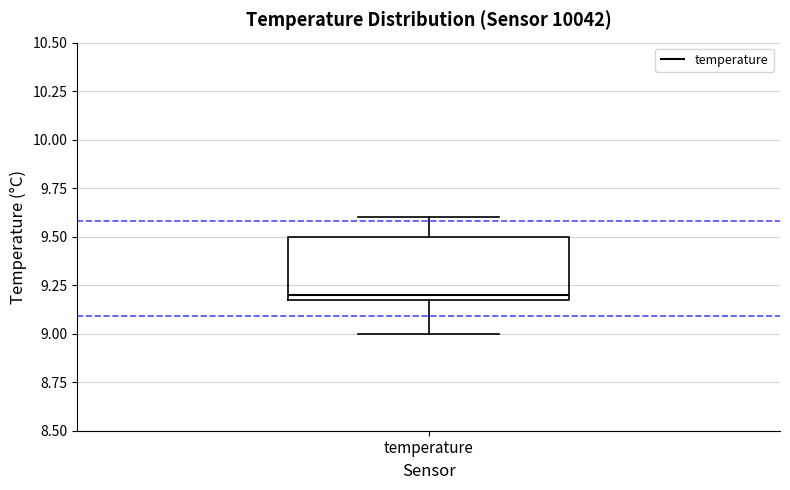

Transcribe this box plot: give where the median line is, the range the box spans, and where the two whiskers end, as read against the y-axis. The values are not printed on the chart, so give them approximately, as read against the axis.

median 9.2 (just above the box's lower edge), box 9.2 to 9.5, whiskers 9.0 to 9.6